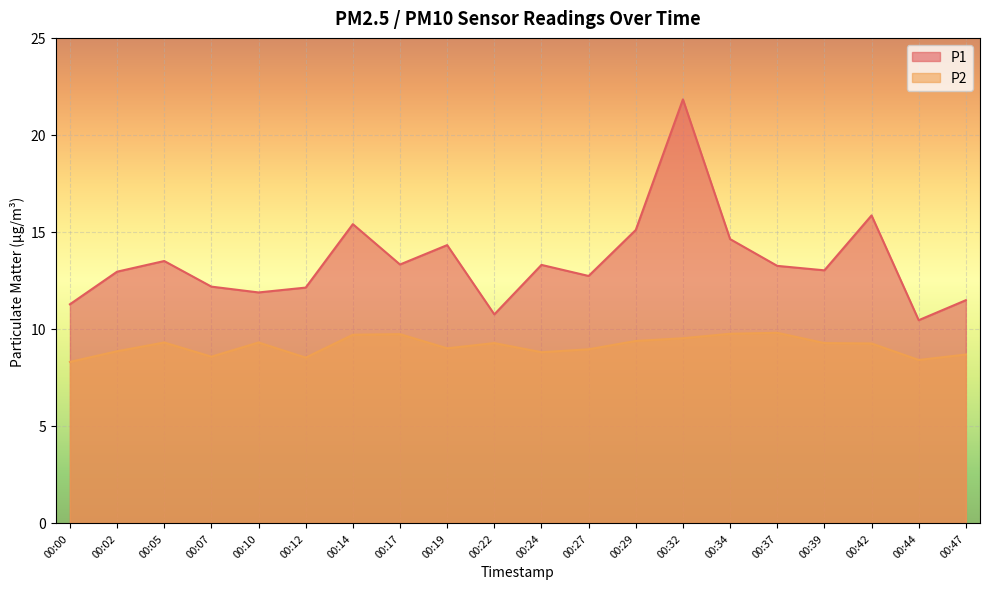

Is it true that P2 equals 9.7 at 00:14?

True